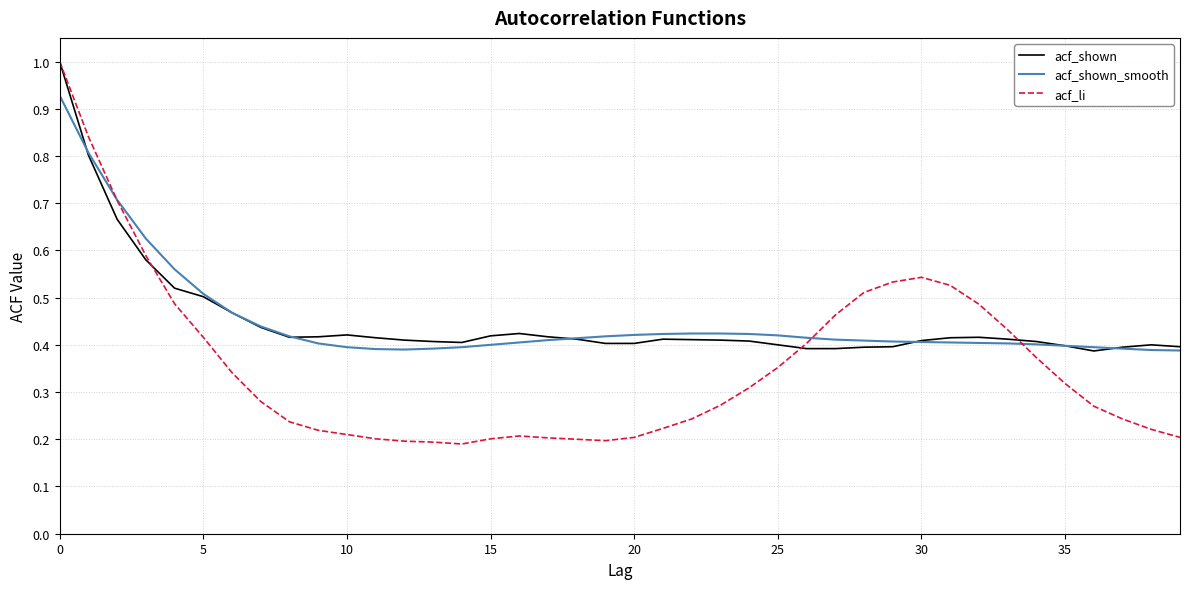

Which series has the largest range (max minus min)?

acf_li